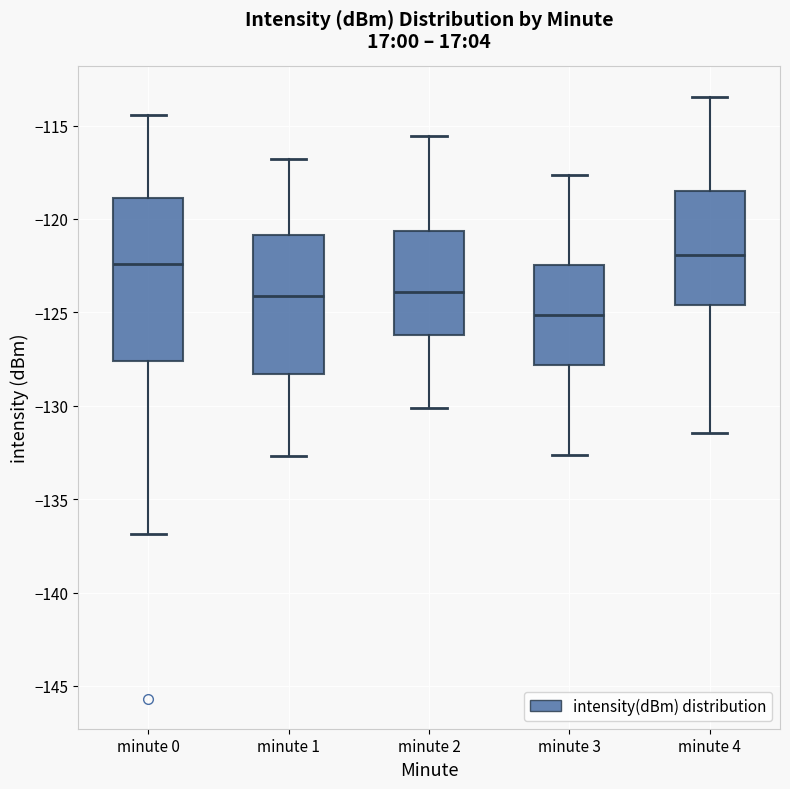

Where is the lower edge of the box for minute 4 on the y-axis? The values are not printed on the chart, so give them approximately, as read against the axis.

-124.5